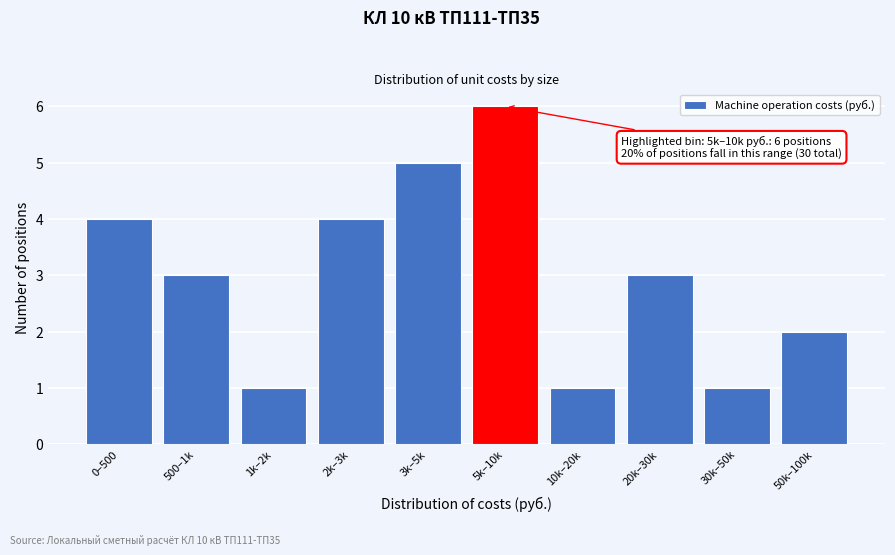

Reading right to left, transcribe all the data shown in this chart.

50k–100k=2	30k–50k=1	20k–30k=3	10k–20k=1	5k–10k=6	3k–5k=5	2k–3k=4	1k–2k=1	500–1k=3	0–500=4